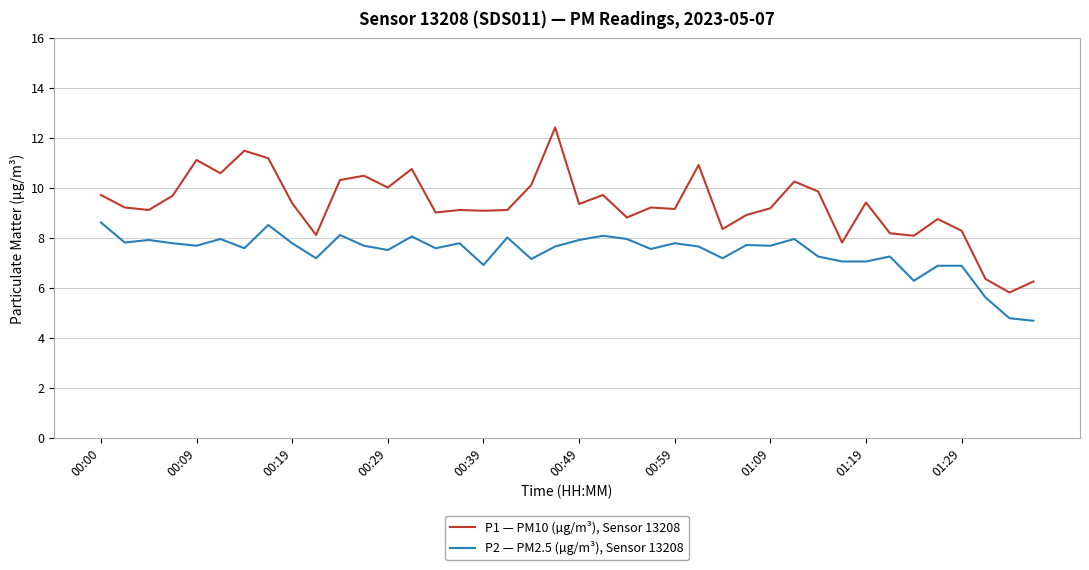

Which series has the largest range (max minus min)?

P1 — PM10 (µg/m³), Sensor 13208